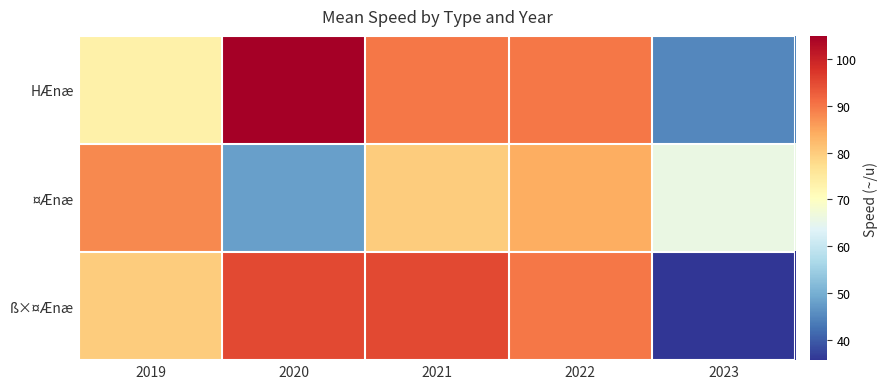

List the series in order of their peak value, highest first.

HÆnæ, ß×¤Ænæ, ¤Ænæ